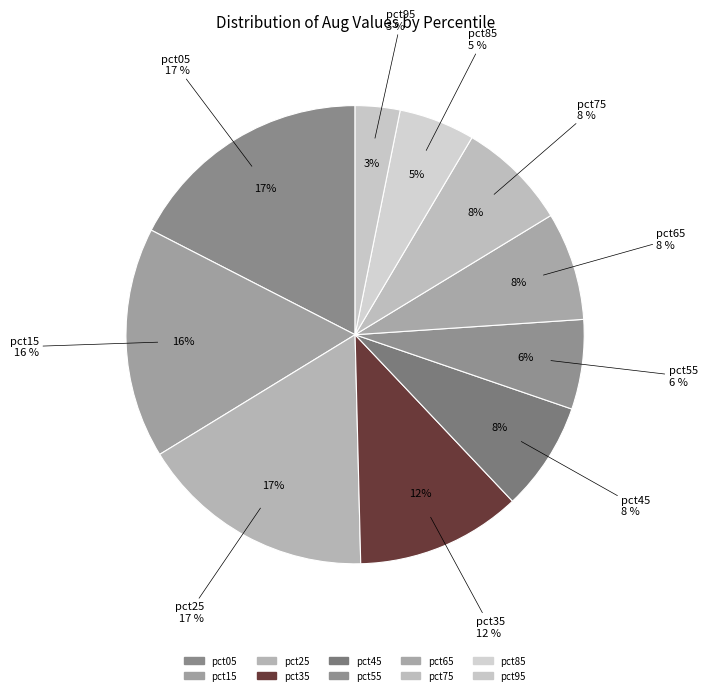

Is it true that pct95 is 1% of the pie?

False